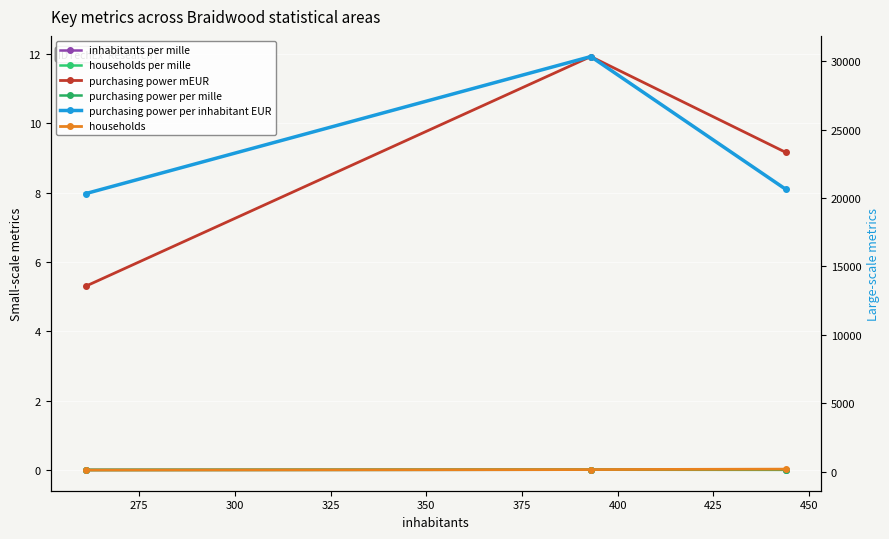

Is the value of households at 250 greater than the value of households per mille at 250?

Yes